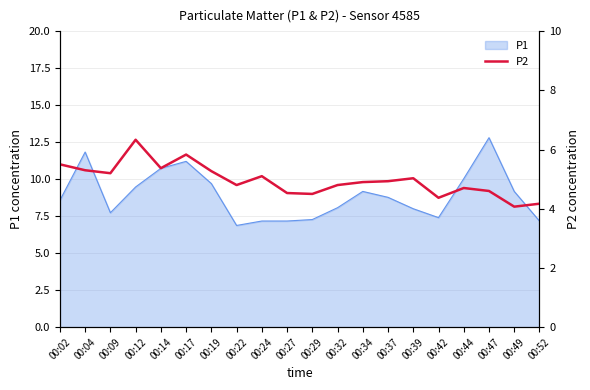

What is the lowest value of the P1 series?

6.9